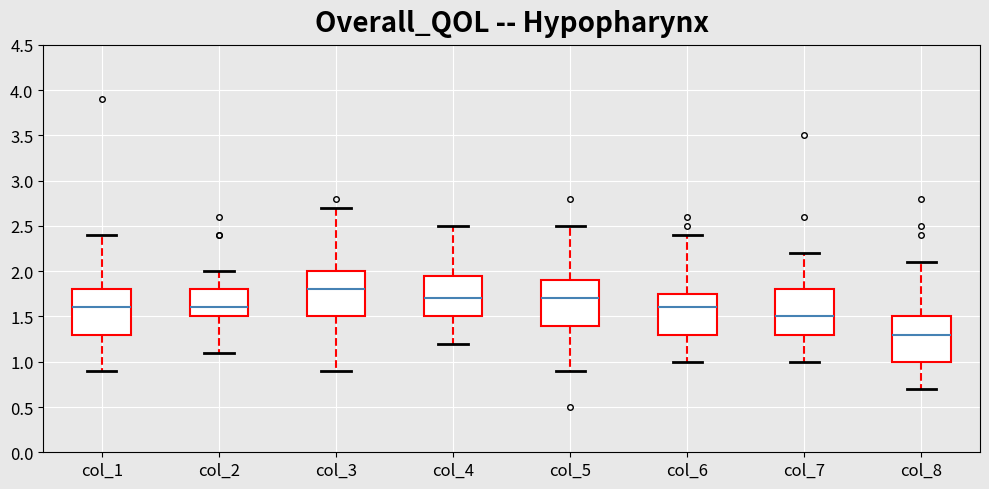

Reading left to right, read every box against the y-axis: the position of its median line, the range the box covers, and the ends of its whiskers. The values are not printed on the chart, so give them approximately, as read against the axis.

col_1: median 1.60, box 1.30 to 1.80, whiskers 0.90 to 2.40
col_2: median 1.60, box 1.50 to 1.80, whiskers 1.10 to 2.00
col_3: median 1.80, box 1.50 to 2.00, whiskers 0.90 to 2.70
col_4: median 1.70, box 1.50 to 1.95, whiskers 1.20 to 2.50
col_5: median 1.70, box 1.40 to 1.90, whiskers 0.90 to 2.50
col_6: median 1.60, box 1.30 to 1.75, whiskers 1.00 to 2.40
col_7: median 1.50, box 1.30 to 1.80, whiskers 1.00 to 2.20
col_8: median 1.30, box 1.00 to 1.50, whiskers 0.70 to 2.10